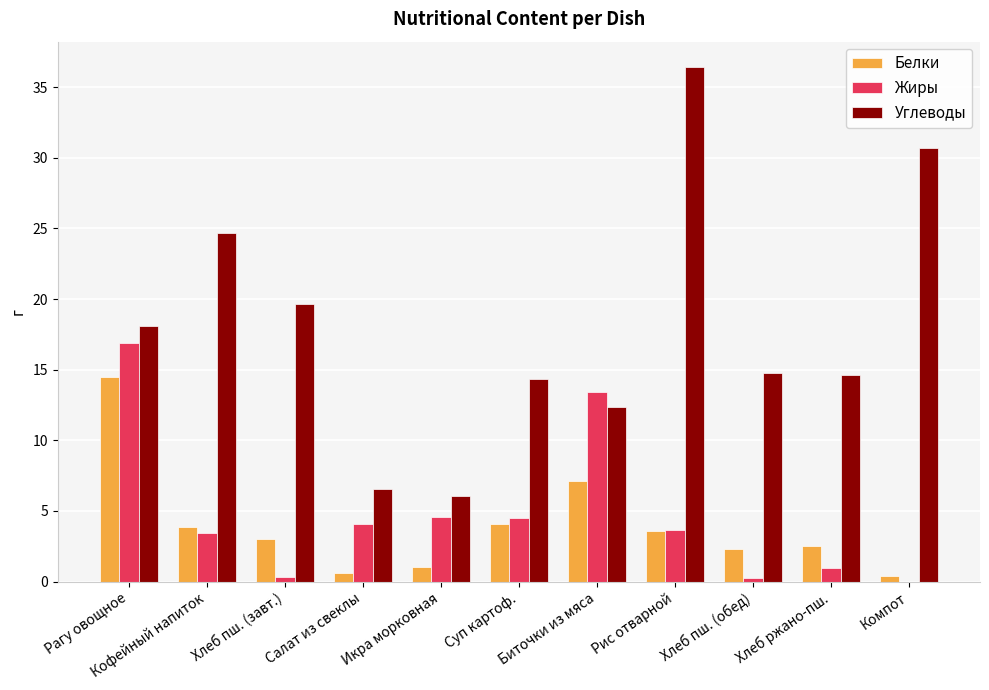

Count the number of data series in this chart.

3